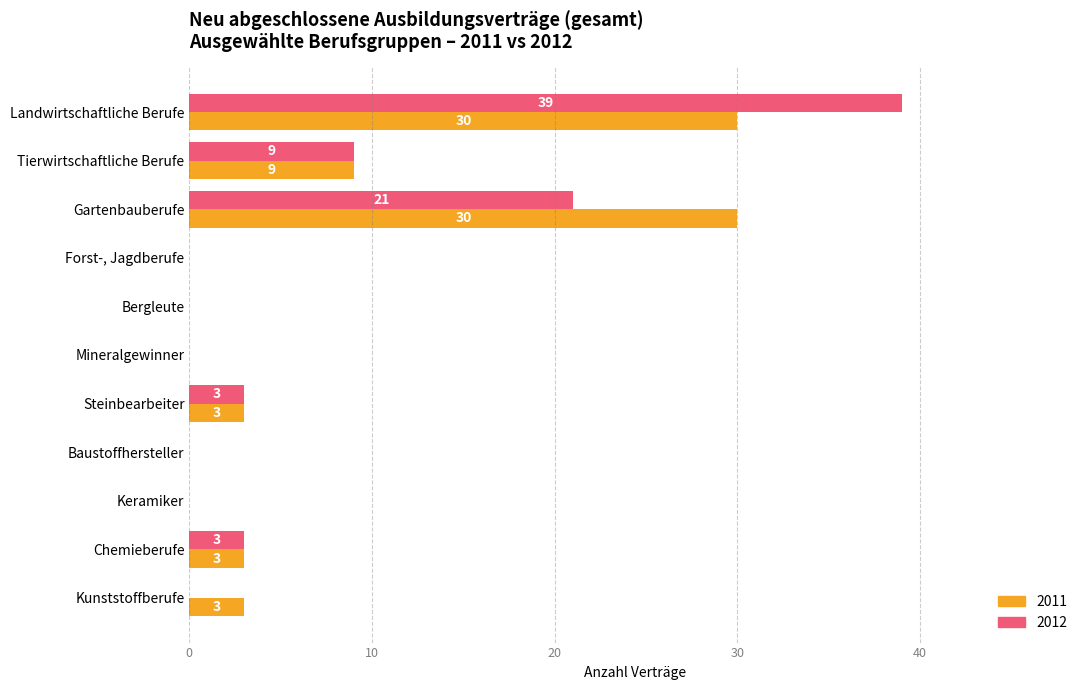

At which category is the sum across all series the highest?

Landwirtschaftliche Berufe